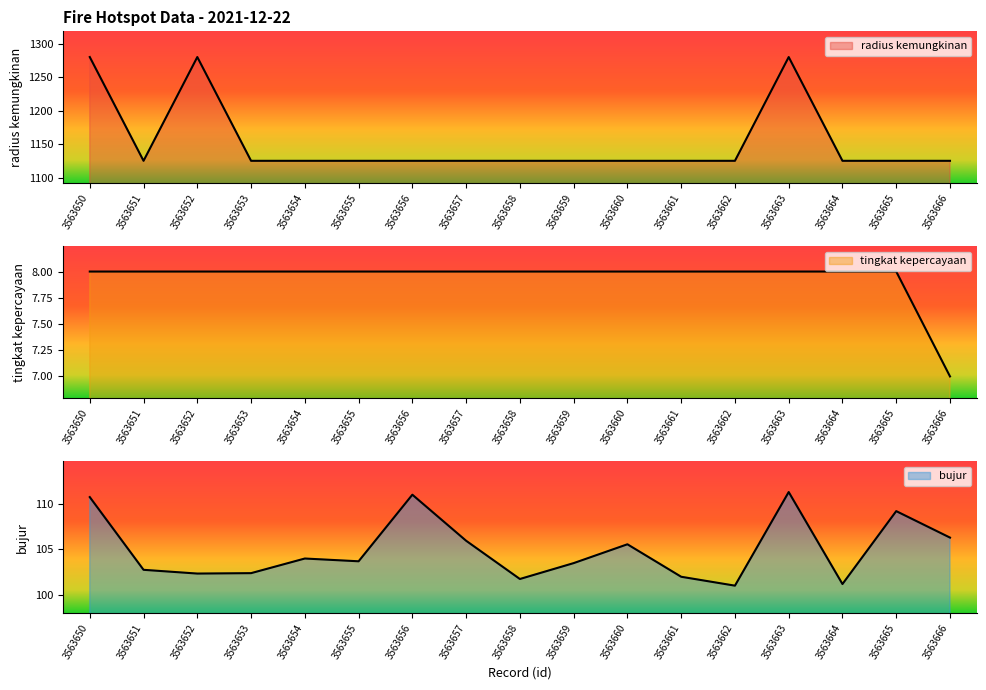

Between 3563655 and 3563662, which series saw the biggest shift?

bujur